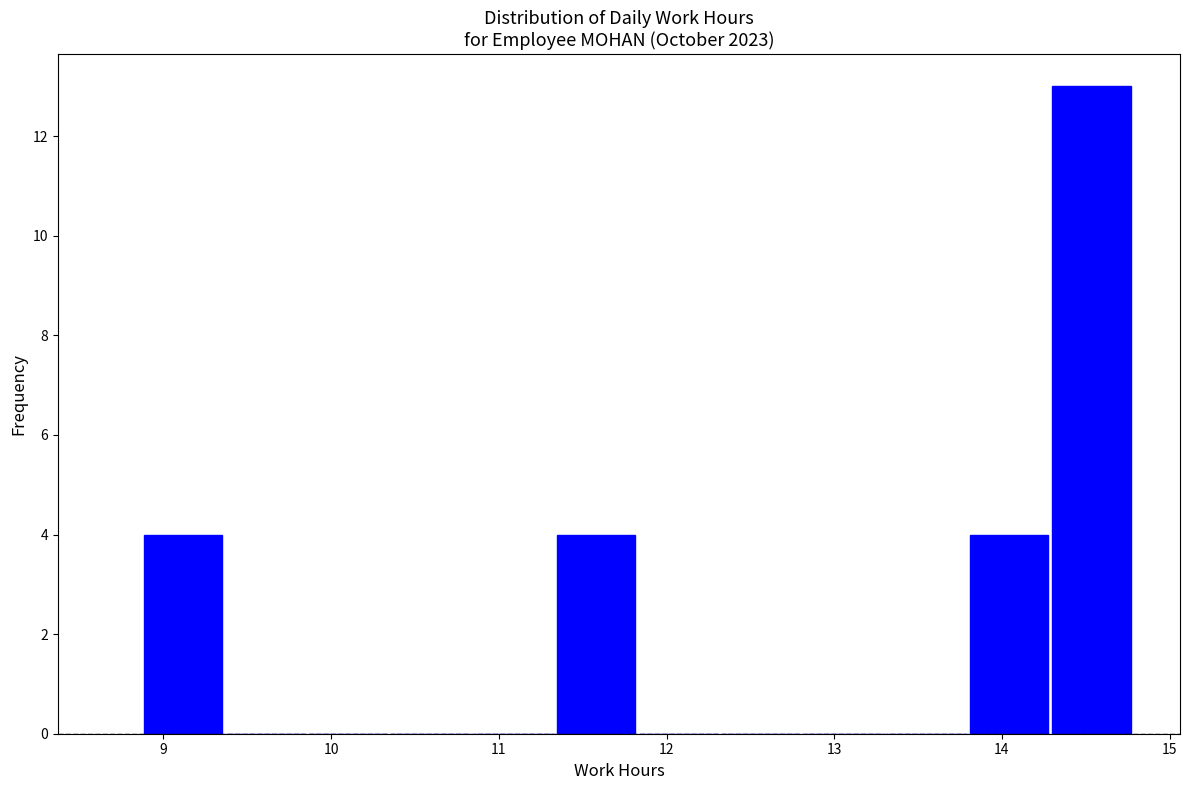

How tall is the bar that spans 8.9 to 9.4 on the x-axis? Neither the bar edges nor the heights are printed on the chart, so give them approximately, as read against the axes.

4